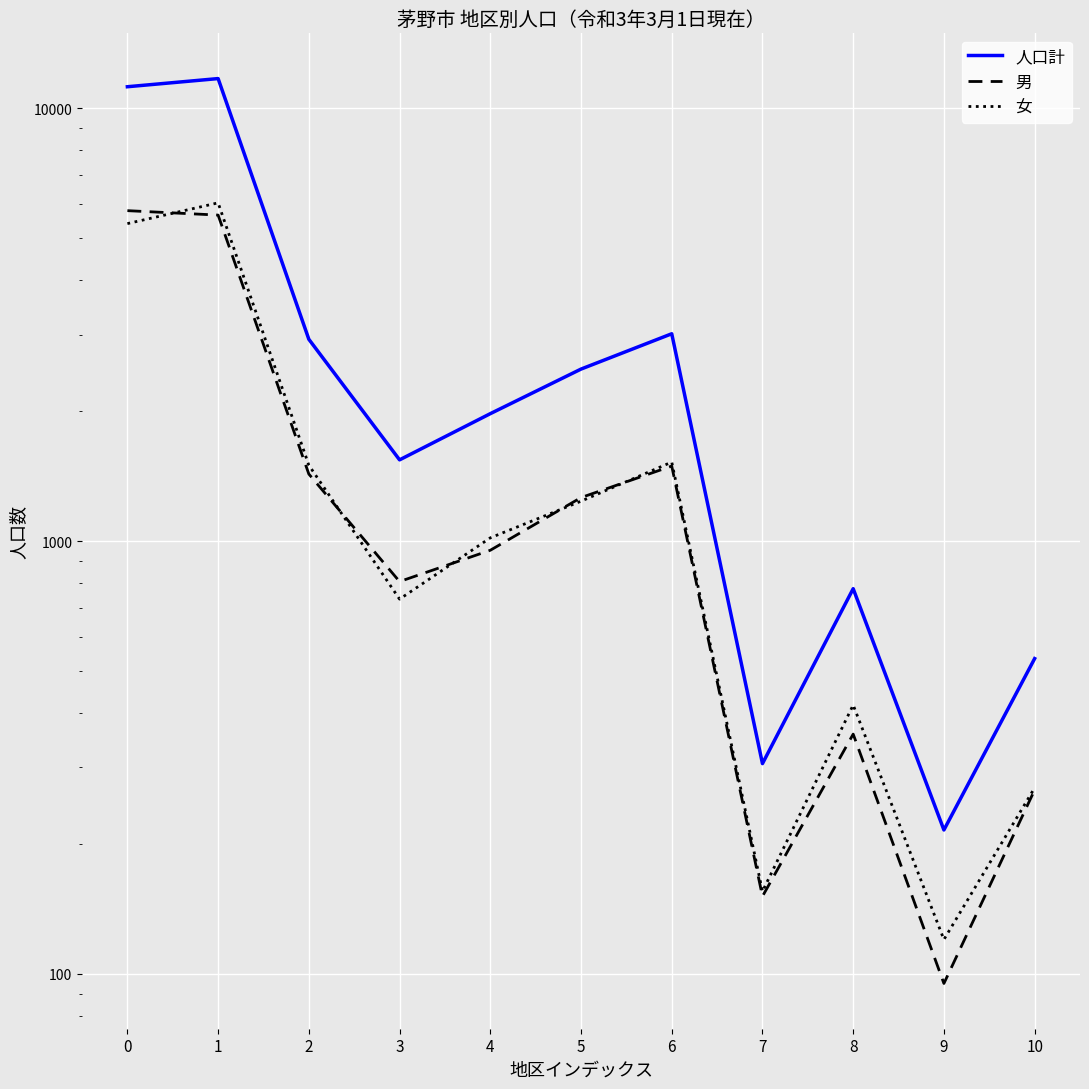

At which category is the sum across all series the highest?

1